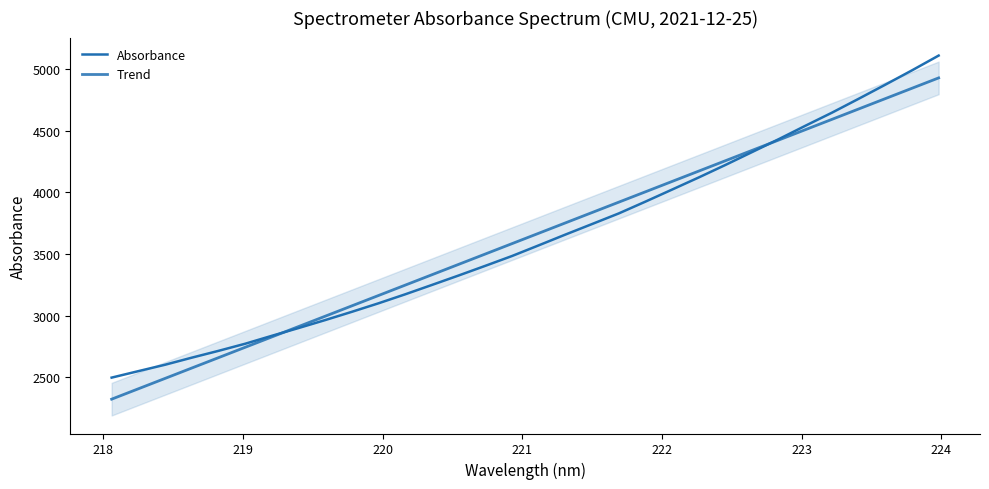

Rank the series by their average value, from highest to lowest.

Absorbance, Trend